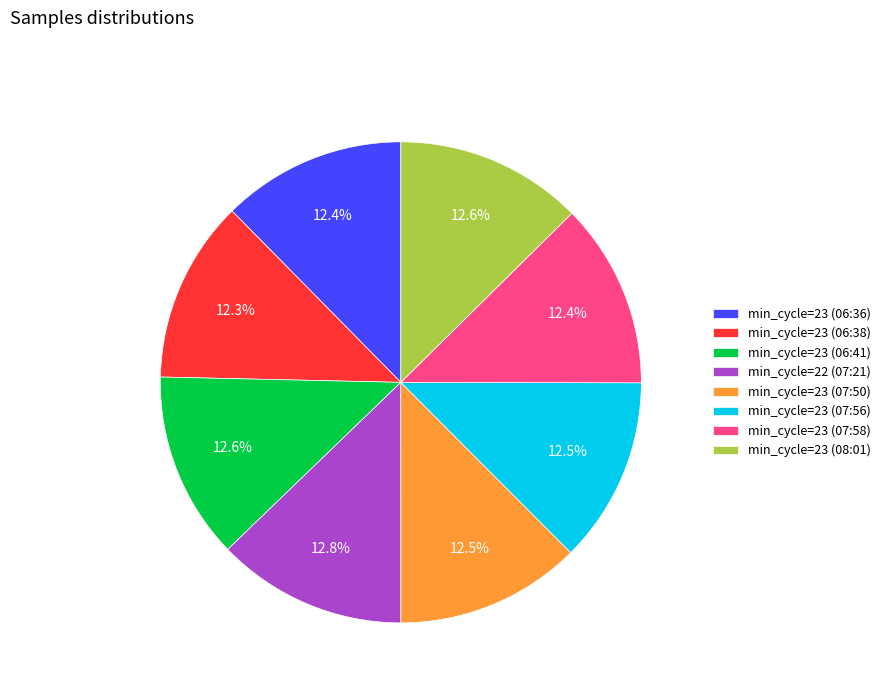

Count the number of slices in the pie.

8